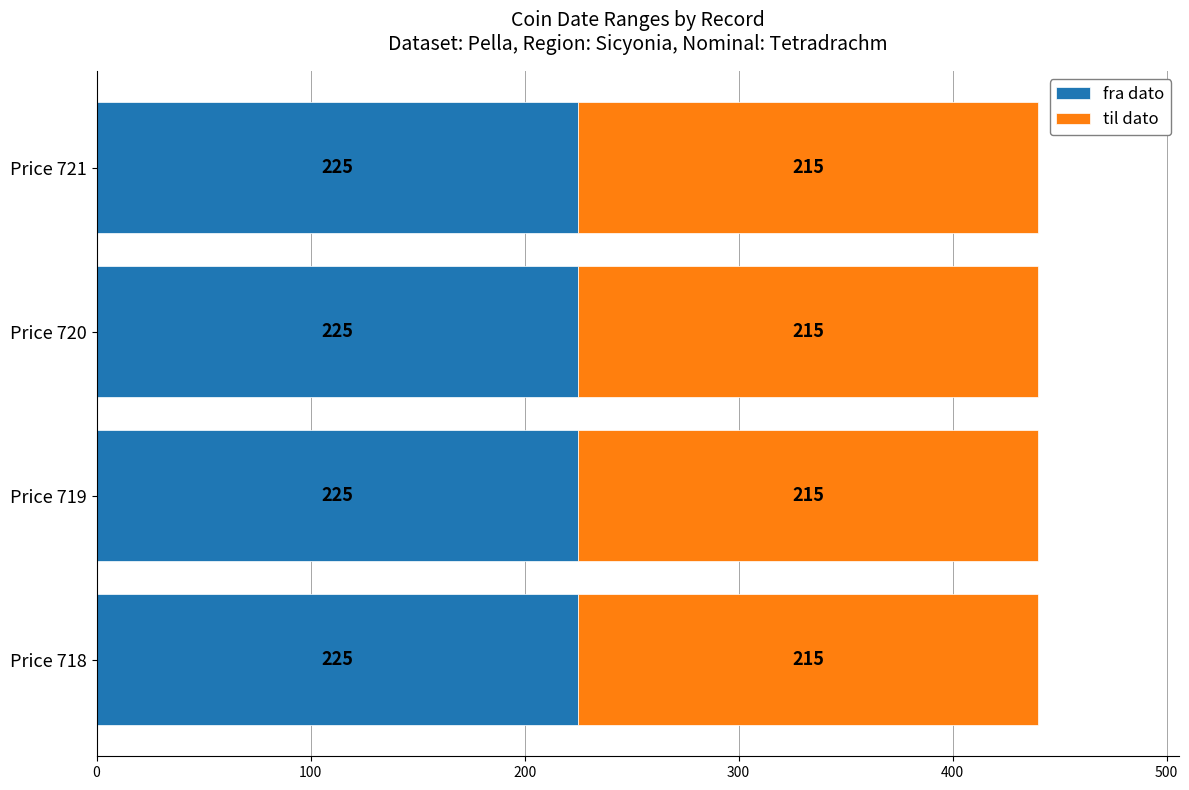

Count the number of data series in this chart.

2